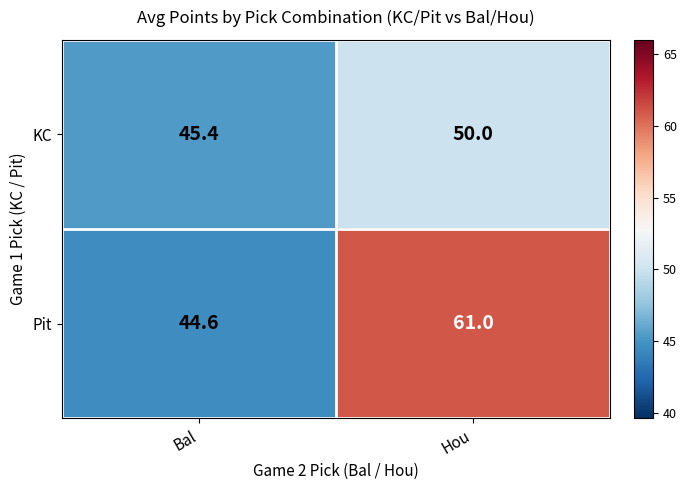

What is the total value across all series at Hou?

111.0